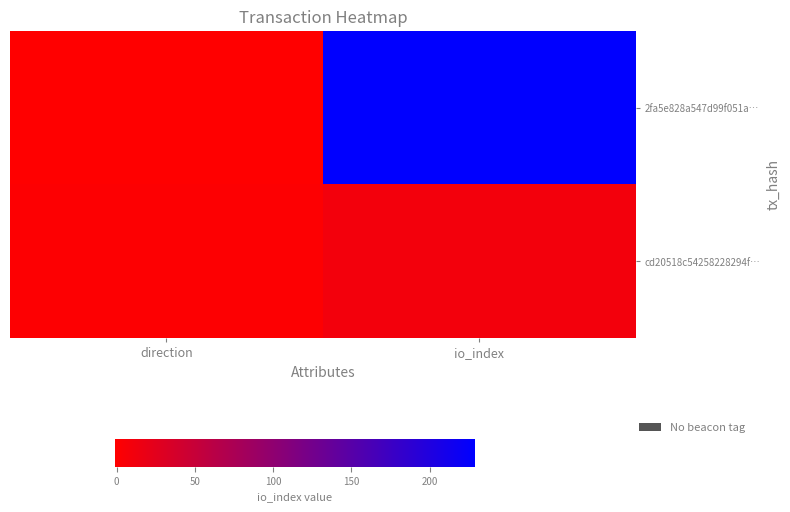

What is the greatest value displayed?

229